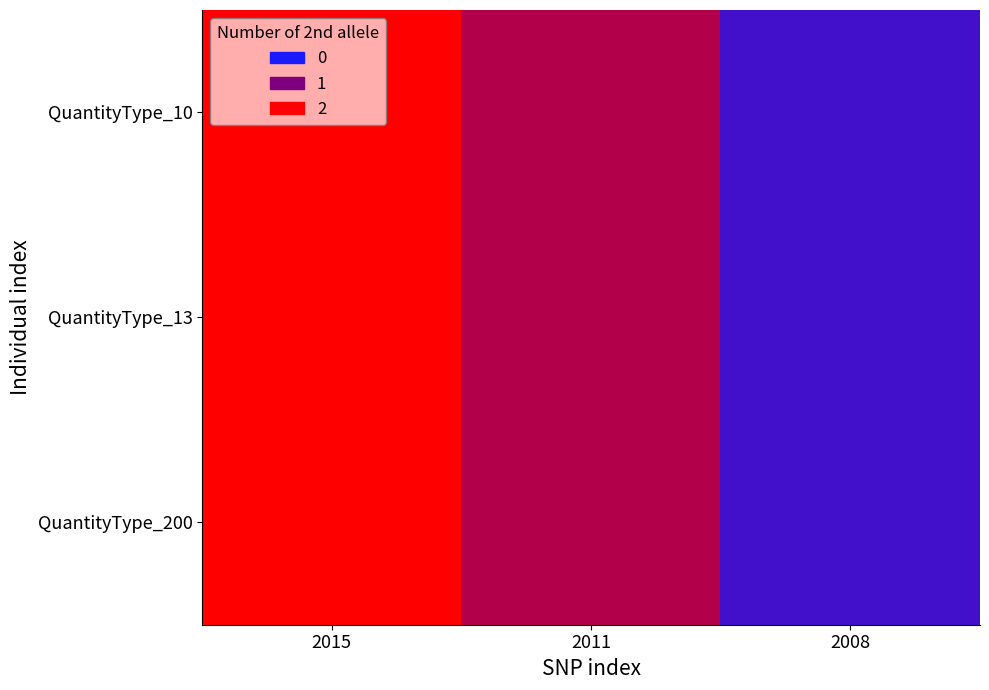

Which series has the largest range (max minus min)?

QuantityType_10